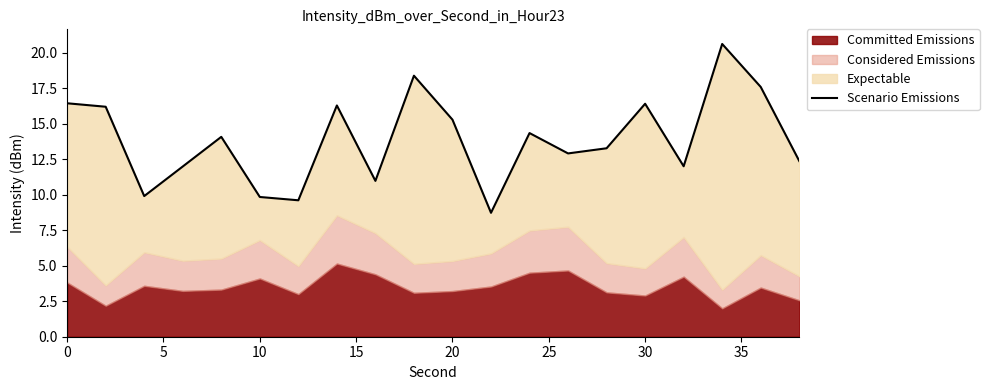

How many values are below 14?

10